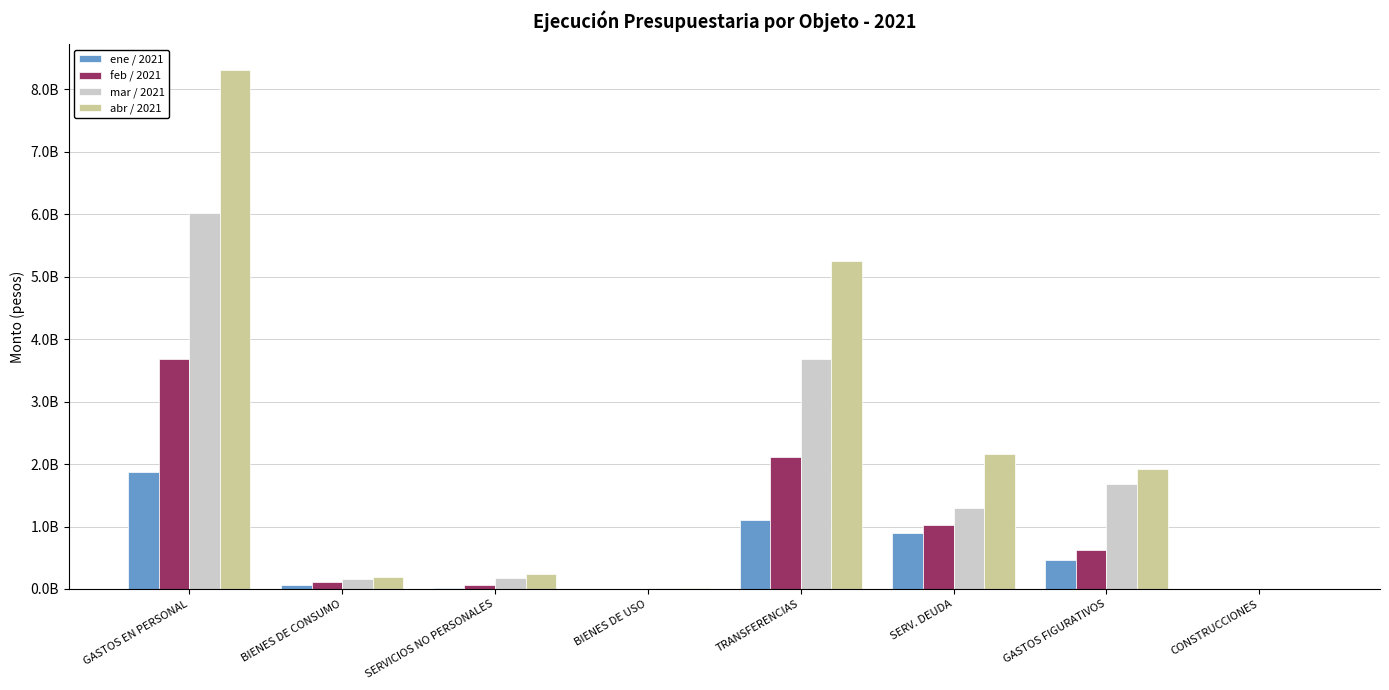

Where does the abr / 2021 series first go above 1924313982?

GASTOS EN PERSONAL